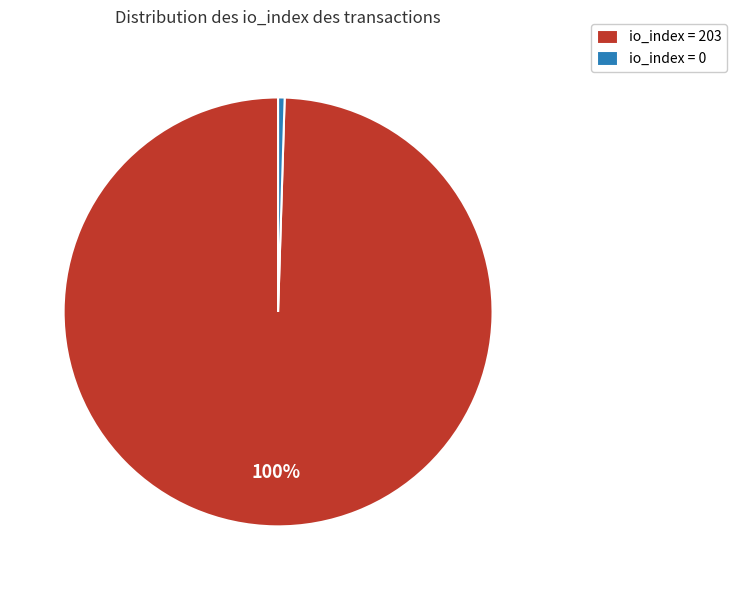

What percentage is the io_index = 203 slice, to the nearest percent?

100%